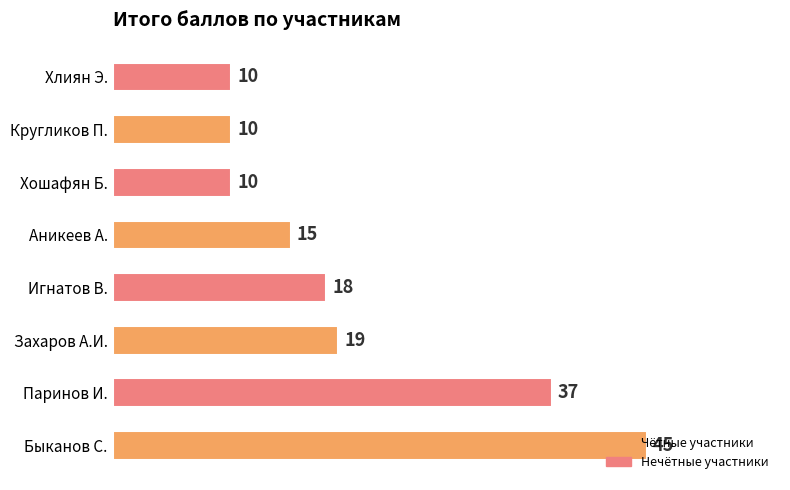

Between Захаров А.И. and Хлиян Э., which is larger?

Захаров А.И.